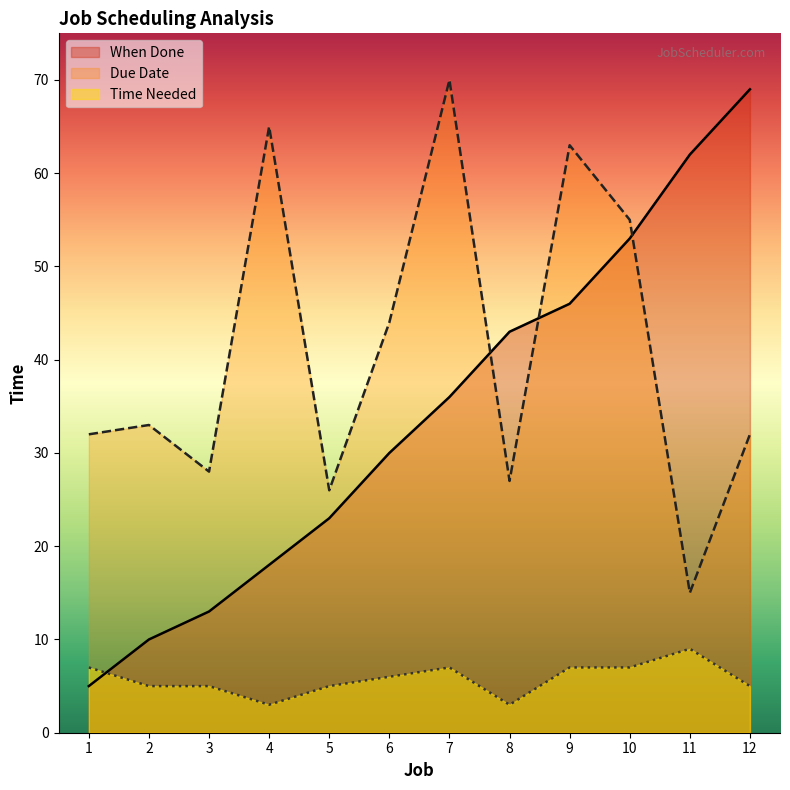

At which category does Time Needed reach its first local peak?

7